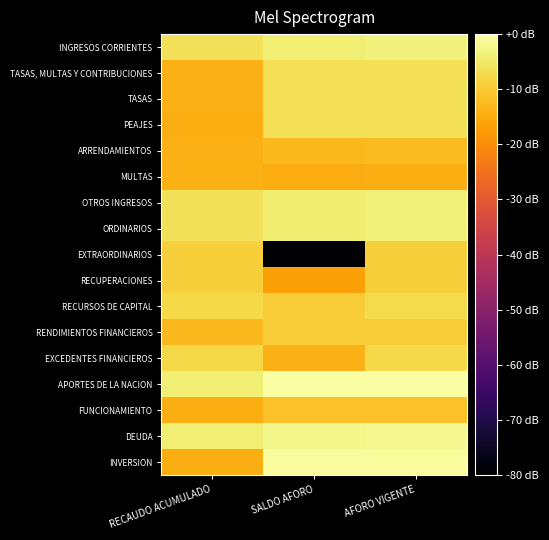

Between SALDO AFORO and AFORO VIGENTE, which series saw the biggest shift?

EXTRAORDINARIOS